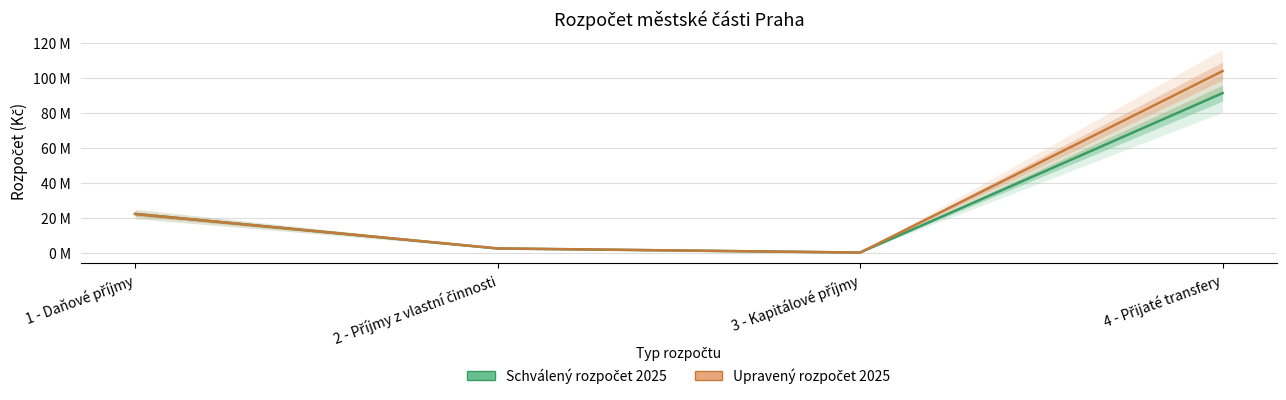

How many data points in Upravený rozpočet 2025 are less than 22110000?

2